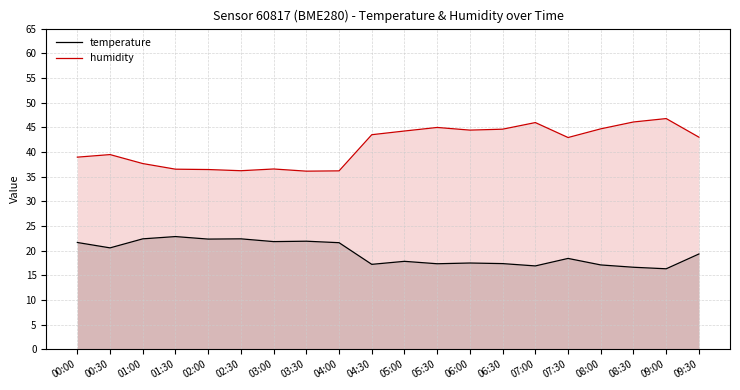

How many interior local valleys does the humidity series have?

4